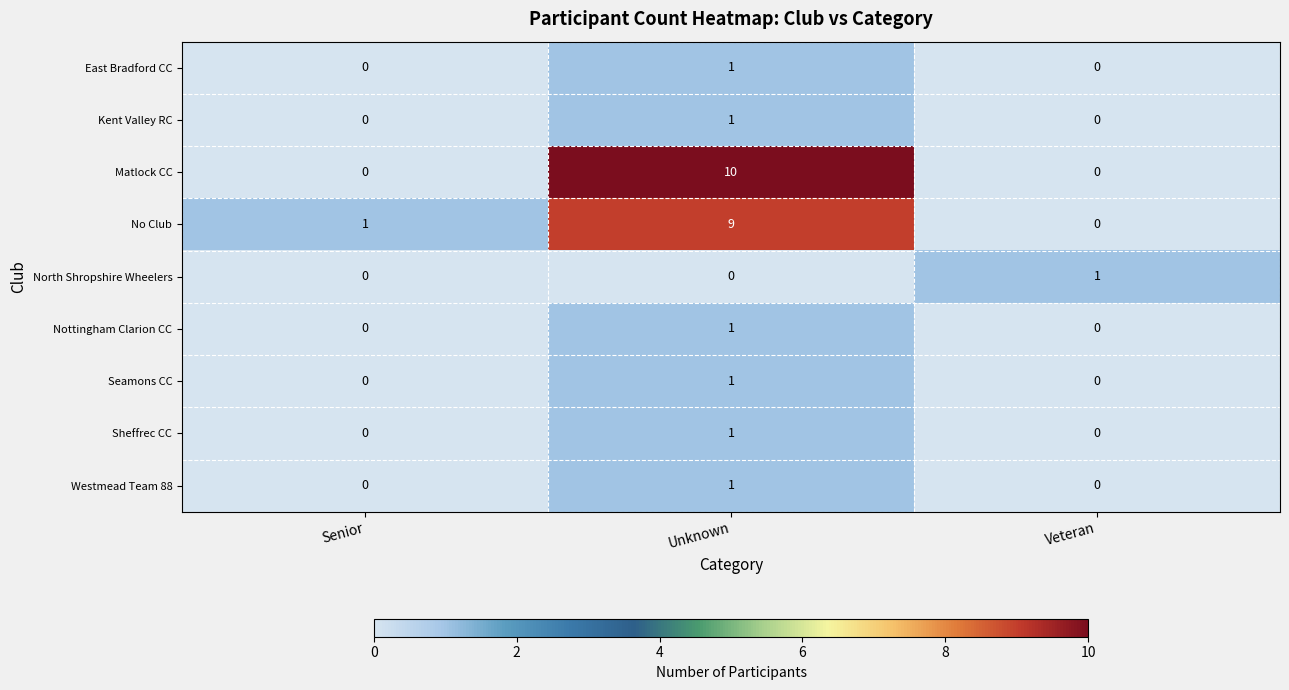

How many Sheffrec CC values are between 0 and 1?

3